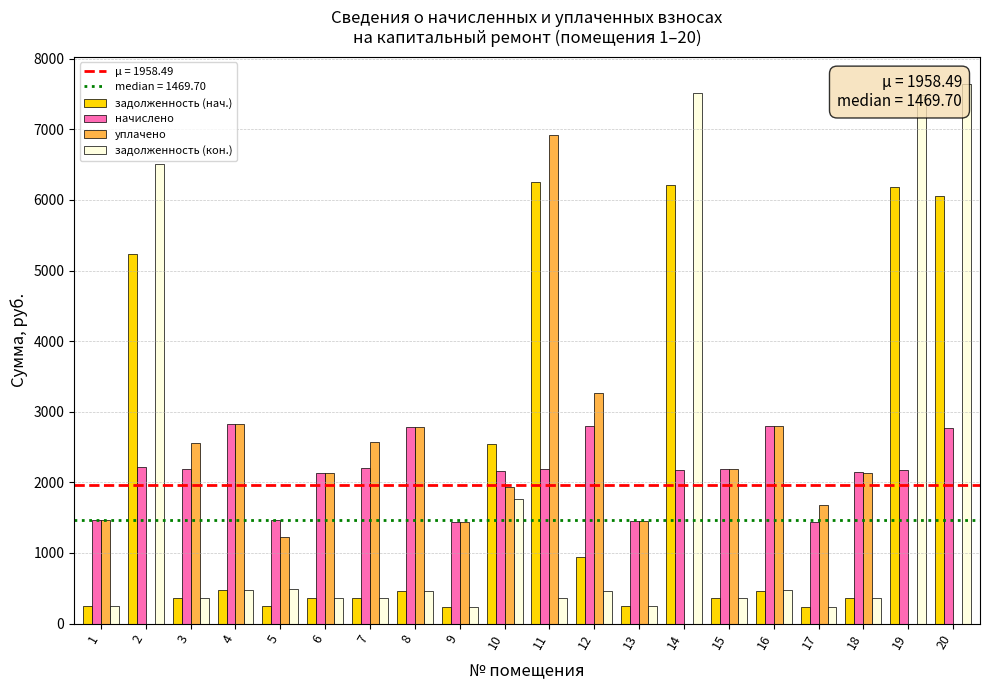

What is the sum of the уплачено values at 11 and 16?

9711.0